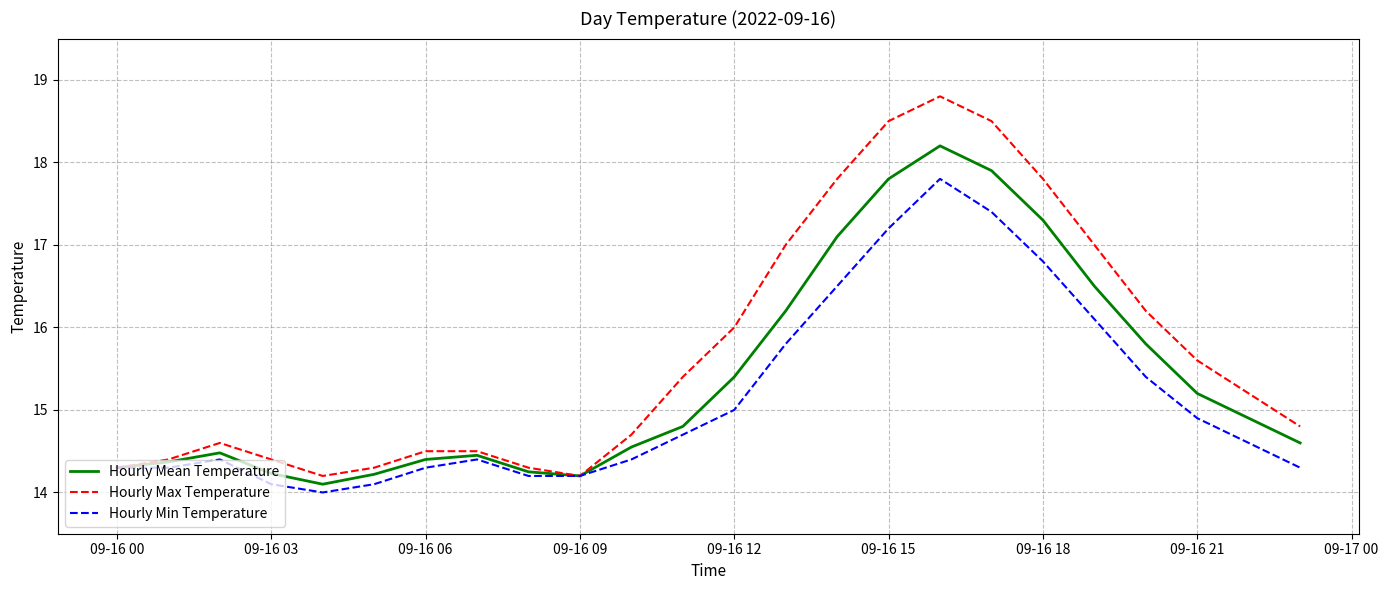

Does the chart have visible grid lines?

Yes